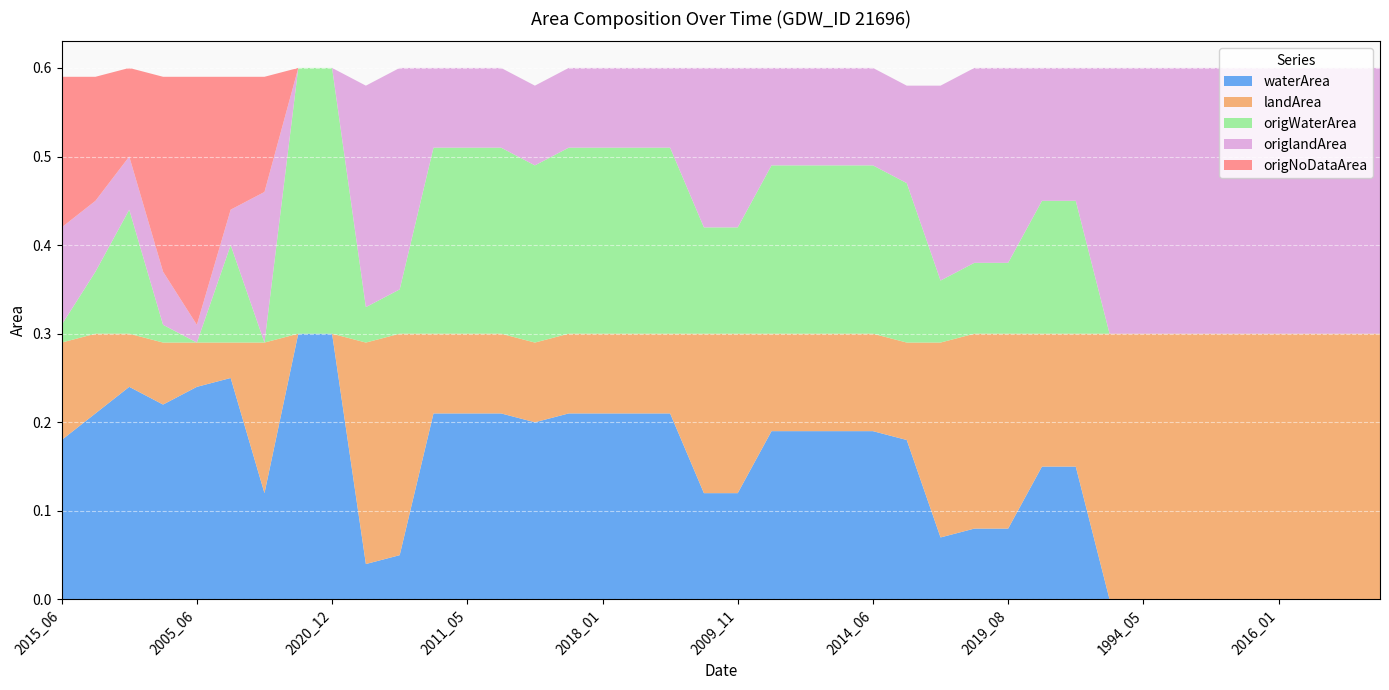

Reading left to right, transcribe all the data shown in this chart.

waterArea: 0.2	0.2	0.2	0.2	0.2	0.2	0.1	0.3	0.3	0.0	0.1	0.2	0.2	0.2	0.2	0.2	0.2	0.2	0.2	0.1	0.1	0.2	0.2	0.2	0.2	0.2	0.1	0.1	0.1	0.1	0.1	0.0	0.0	0.0	0.0	0.0	0.0	0.0	0.0	0.0
landArea: 0.1	0.1	0.1	0.1	0.1	0.0	0.2	0.0	0.0	0.2	0.2	0.1	0.1	0.1	0.1	0.1	0.1	0.1	0.1	0.2	0.2	0.1	0.1	0.1	0.1	0.1	0.2	0.2	0.2	0.1	0.1	0.3	0.3	0.3	0.3	0.3	0.3	0.3	0.3	0.3
origWaterArea: 0.0	0.1	0.1	0.0	0.0	0.1	0.0	0.3	0.3	0.0	0.1	0.2	0.2	0.2	0.2	0.2	0.2	0.2	0.2	0.1	0.1	0.2	0.2	0.2	0.2	0.2	0.1	0.1	0.1	0.1	0.1	0.0	0.0	0.0	0.0	0.0	0.0	0.0	0.0	0.0
origlandArea: 0.1	0.1	0.1	0.1	0.0	0.0	0.2	0.0	0.0	0.2	0.2	0.1	0.1	0.1	0.1	0.1	0.1	0.1	0.1	0.2	0.2	0.1	0.1	0.1	0.1	0.1	0.2	0.2	0.2	0.1	0.1	0.3	0.3	0.3	0.3	0.3	0.3	0.3	0.3	0.3
origNoDataArea: 0.2	0.1	0.1	0.2	0.3	0.1	0.1	0.0	0.0	0.0	0.0	0.0	0.0	0.0	0.0	0.0	0.0	0.0	0.0	0.0	0.0	0.0	0.0	0.0	0.0	0.0	0.0	0.0	0.0	0.0	0.0	0.0	0.0	0.0	0.0	0.0	0.0	0.0	0.0	0.0